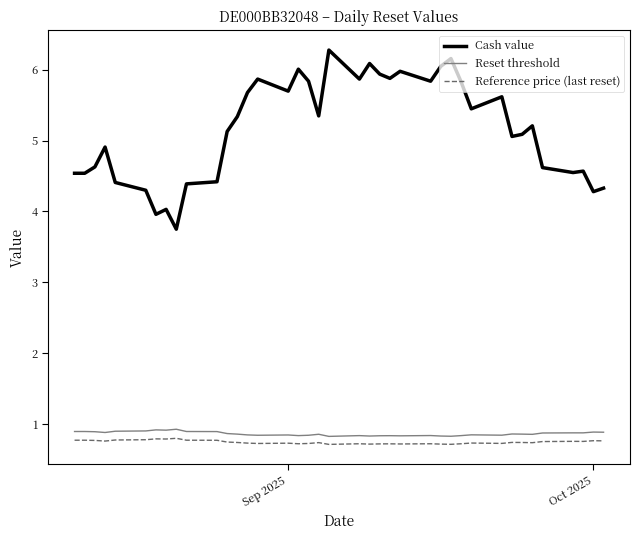

Which series has the largest range (max minus min)?

Cash value